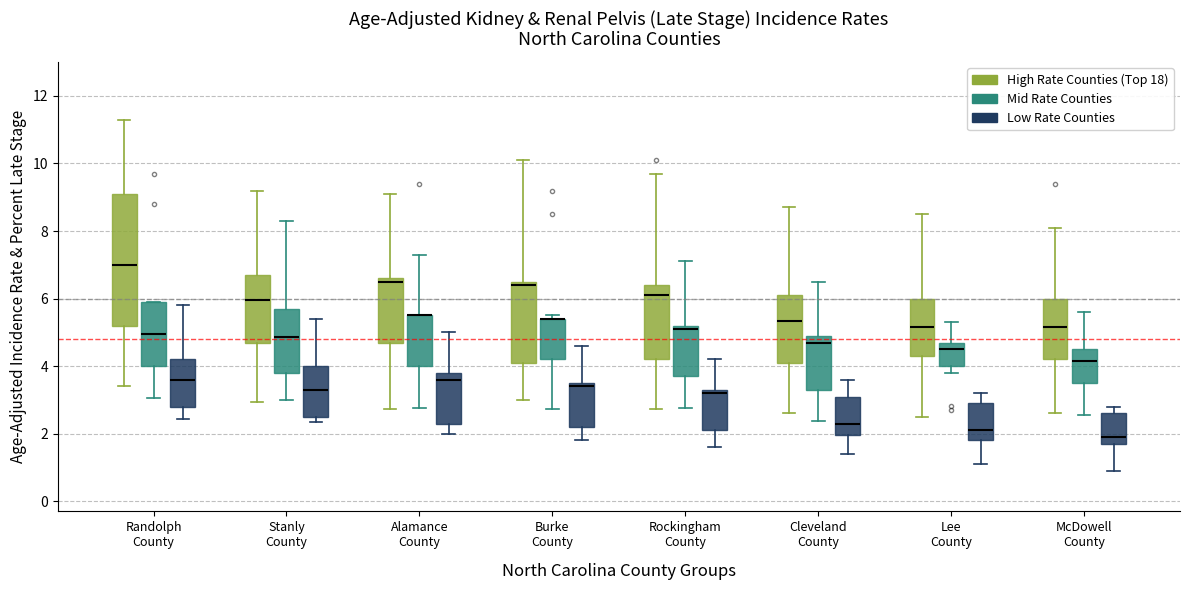

Which box is the tallest, from its lower edge to its upper edge?

Randolph County (High Rate Counties (Top 18))